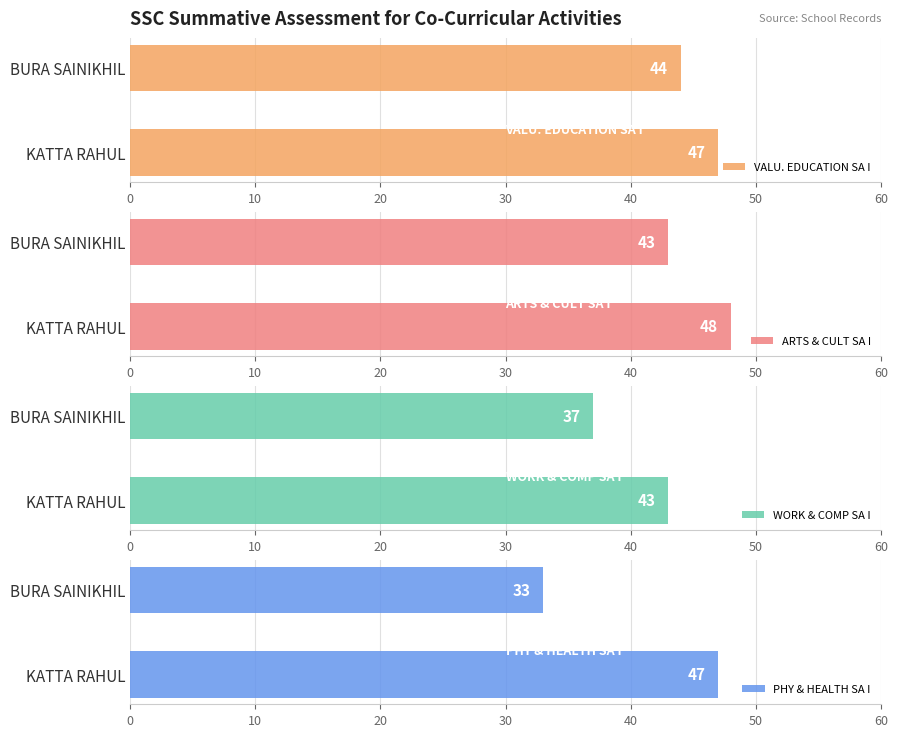

Which series has the largest range (max minus min)?

PHY & HEALTH SA I